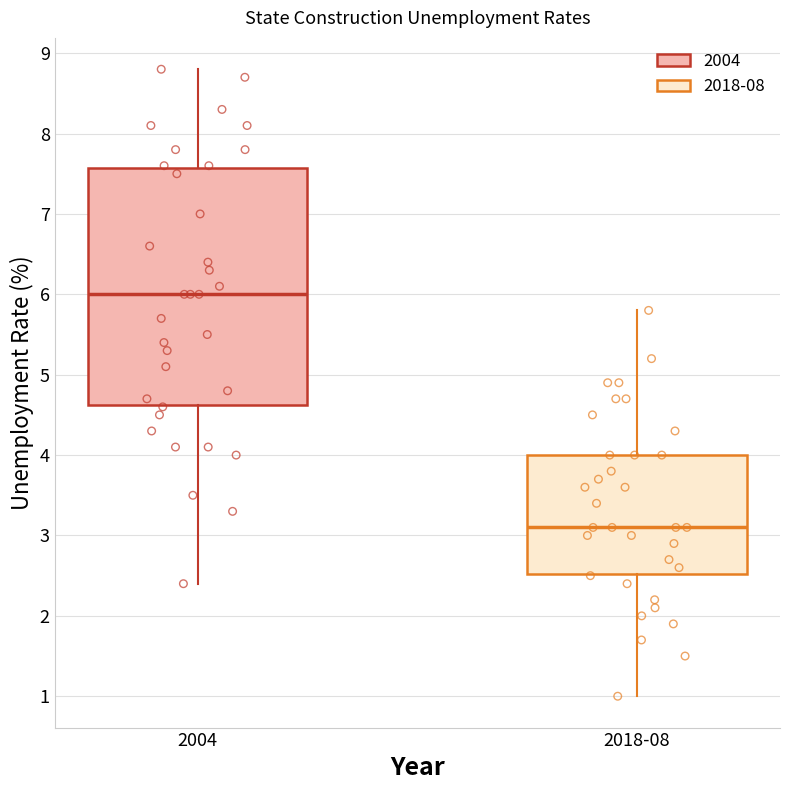

Which box has the lowest median line?

2018-08